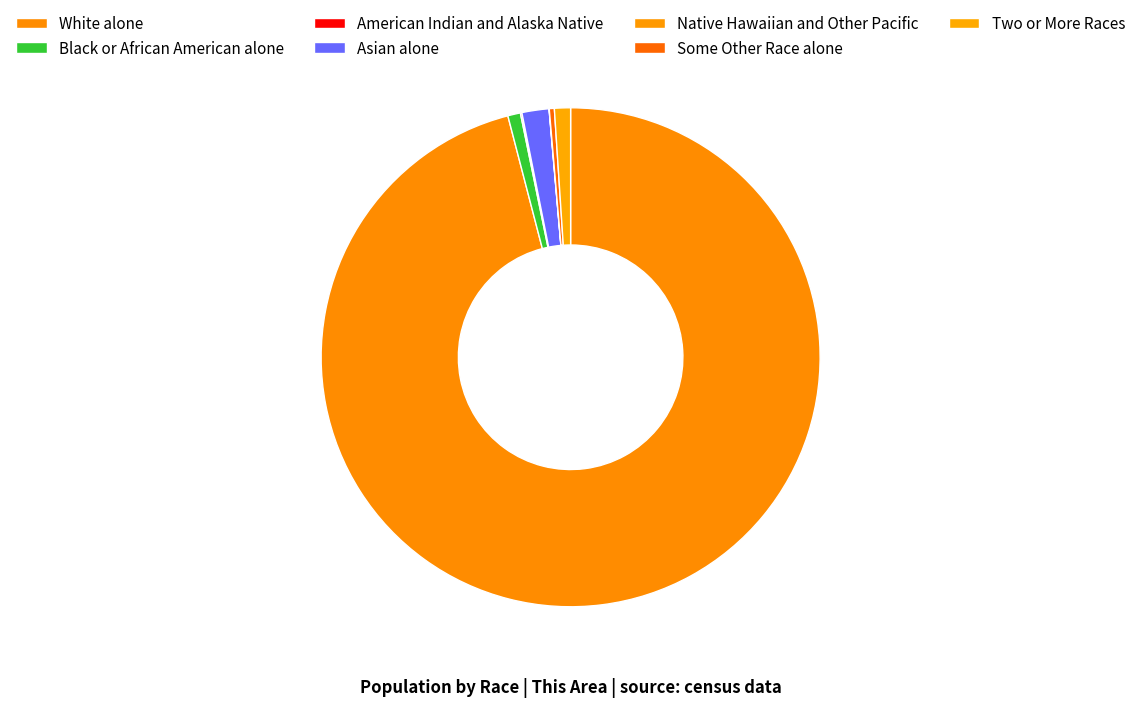

Which slice is the largest?

White alone